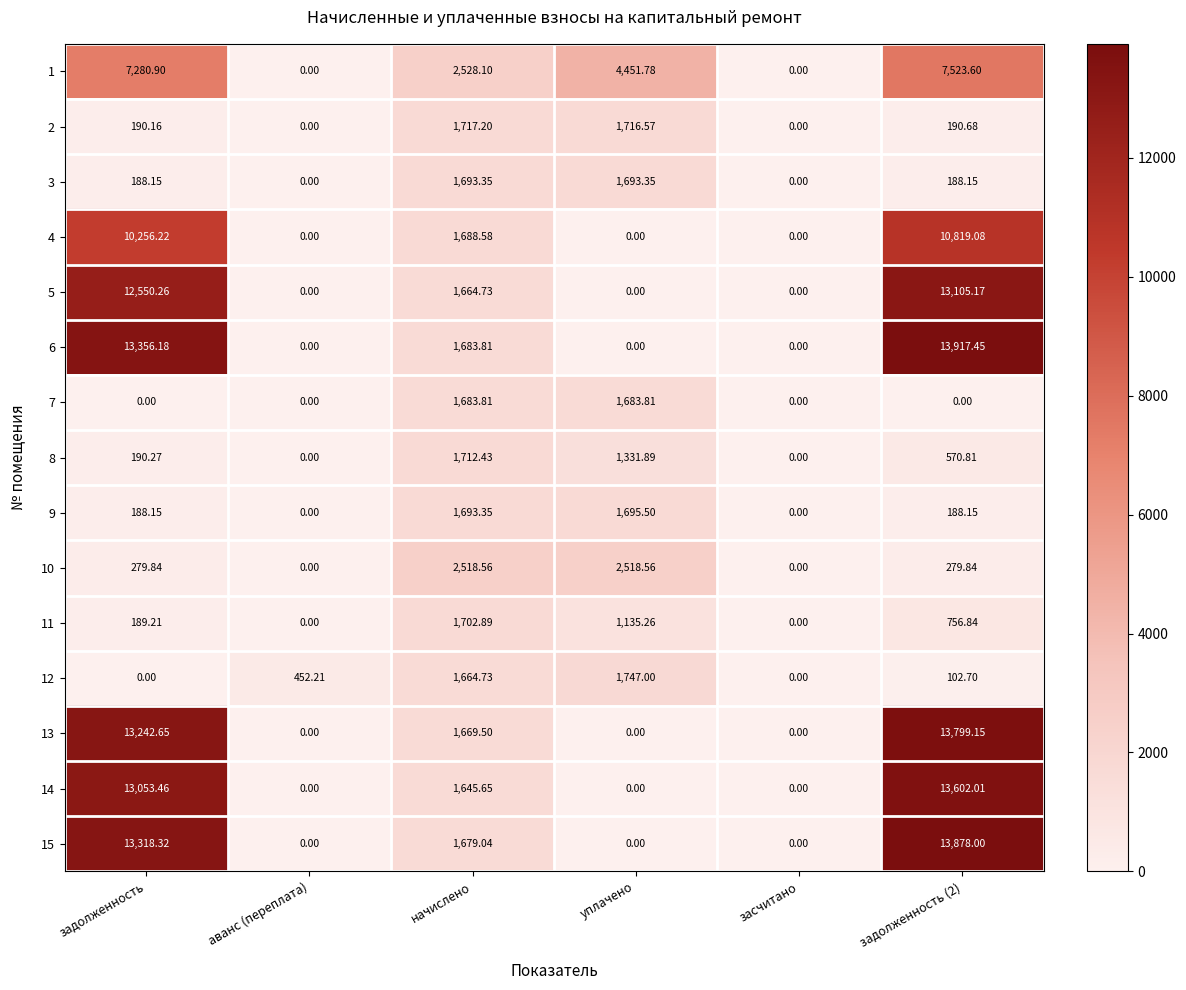

Where does the 9 series first go above 188?

задолженность